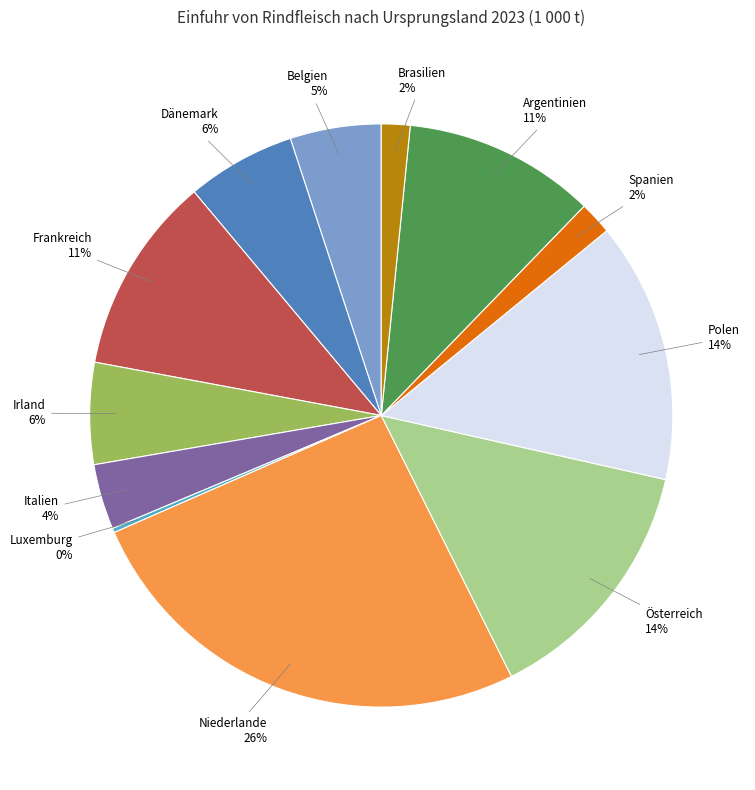

Is there any slice that represents more than half of the pie?

No